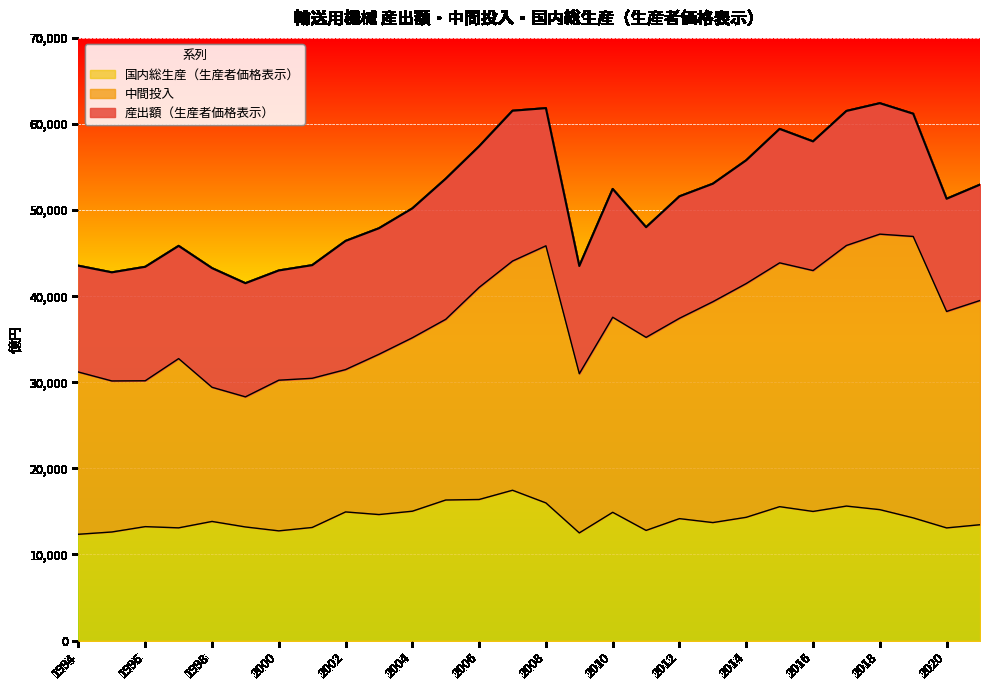

Reading right to left, extract all data points from this chart.

産出額（生産者価格表示）: 2021=52954.3	2020=51314.0	2019=61189.2	2018=62412.4	2017=61510.9	2016=57975.9	2015=59425.7	2014=55787.7	2013=53061.3	2012=51597.2	2011=48012.6	2010=52453.0	2009=43506.0	2008=61838.7	2007=61538.1	2006=57409.3	2005=53643.0	2004=50197.0	2003=47890.3	2002=46417.9	2001=43602.6	2000=42986.3	1999=41506.2	1998=43258.3	1997=45843.3	1996=43412.5	1995=42767.6	1994=43537.2
中間投入: 2021=39498.8	2020=38227.8	2019=46937.7	2018=47204.8	2017=45888.6	2016=42977.0	2015=43871.5	2014=41469.1	2013=39355.7	2012=37433.3	2011=35216.6	2010=37555.2	2009=30998.0	2008=45851.0	2007=44078.4	2006=41022.8	2005=37316.3	2004=35171.0	2003=33253.4	2002=31475.2	2001=30465.5	2000=30243.3	1999=28308.8	1998=29421.4	1997=32750.6	1996=30177.7	1995=30154.8	1994=31189.7
国内総生産（生産者価格表示）: 2021=13455.5	2020=13086.2	2019=14251.5	2018=15207.5	2017=15622.3	2016=14998.9	2015=15554.1	2014=14318.7	2013=13705.6	2012=14163.9	2011=12796.0	2010=14897.8	2009=12508.0	2008=15987.7	2007=17459.7	2006=16386.5	2005=16326.7	2004=15026.0	2003=14636.9	2002=14942.7	2001=13137.1	2000=12743.0	1999=13197.4	1998=13836.9	1997=13092.6	1996=13234.8	1995=12612.8	1994=12347.4